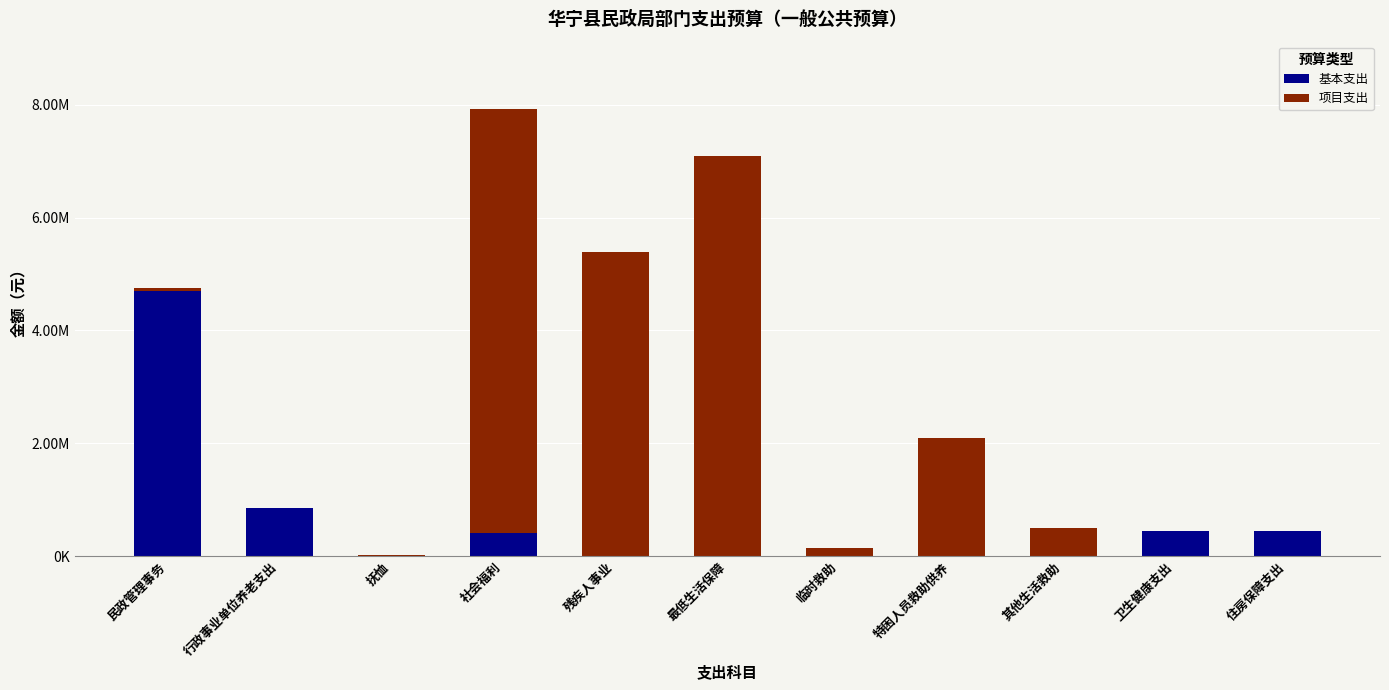

Does the chart contain stacked bars?

Yes